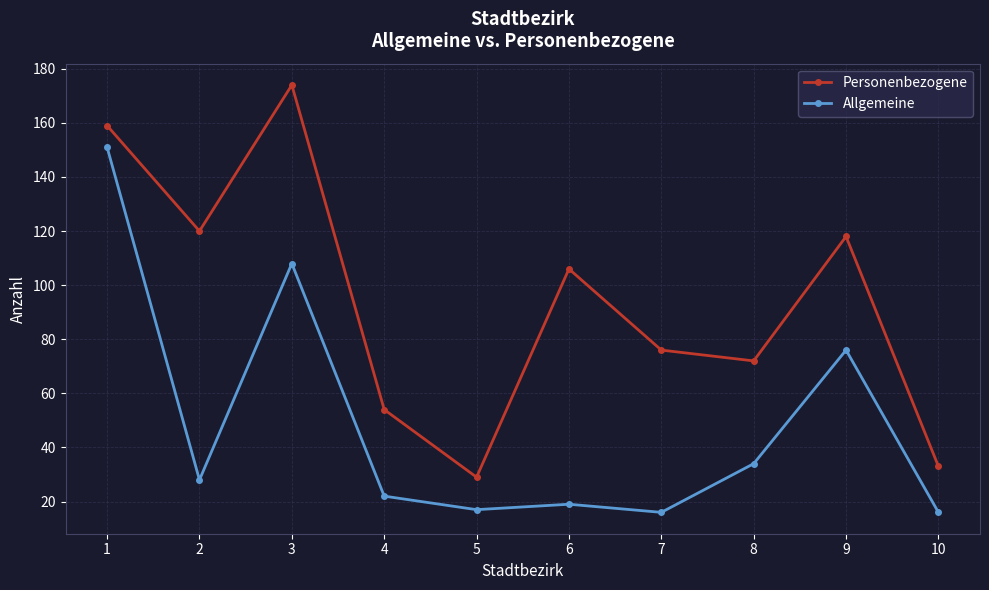

What is the total value across all series at 10?

49